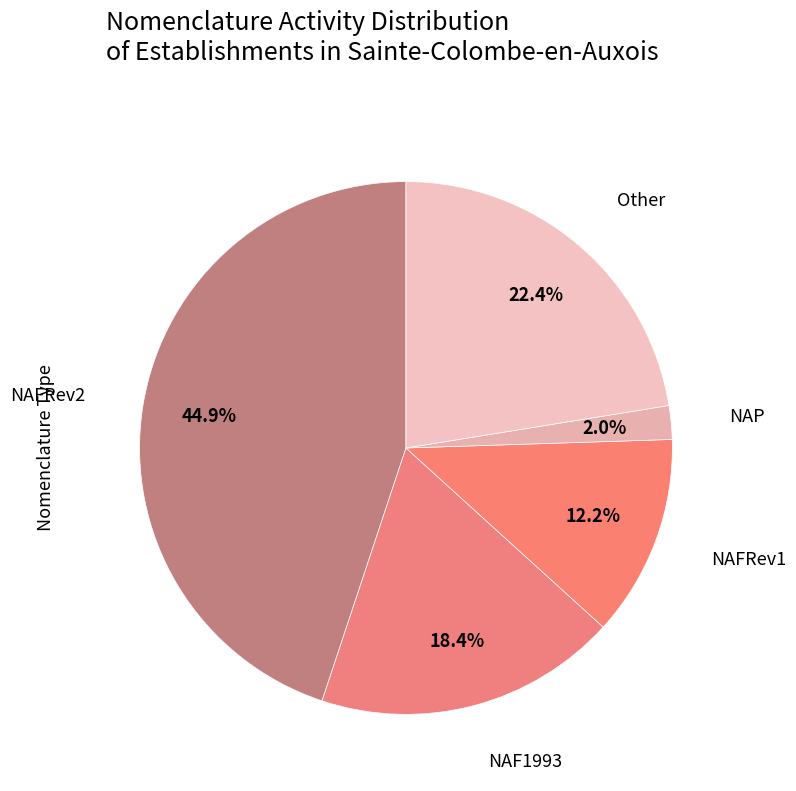

Does Other represent more than half of the total?

No